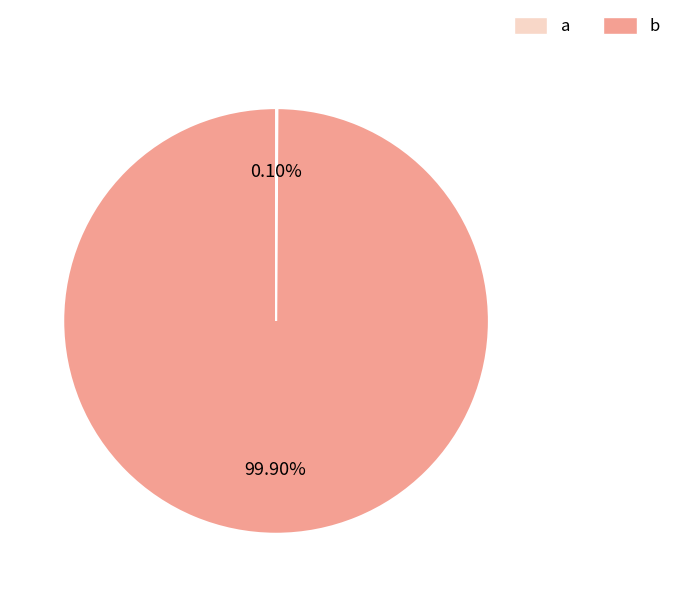

What percentage is the b slice, to the nearest percent?

100%